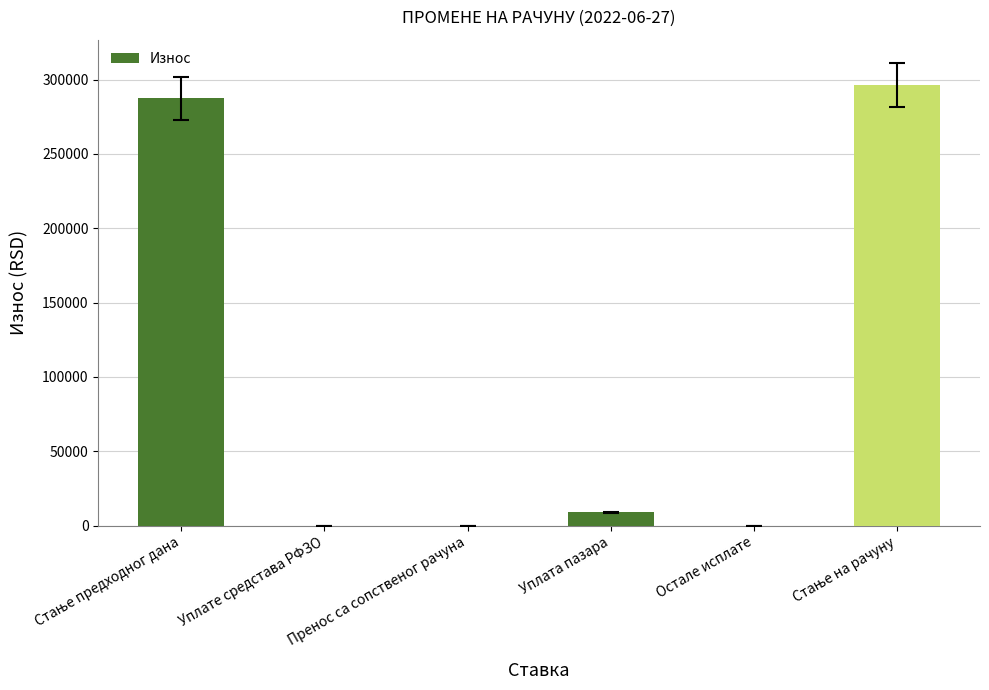

What is the sum of all values?

592905.2